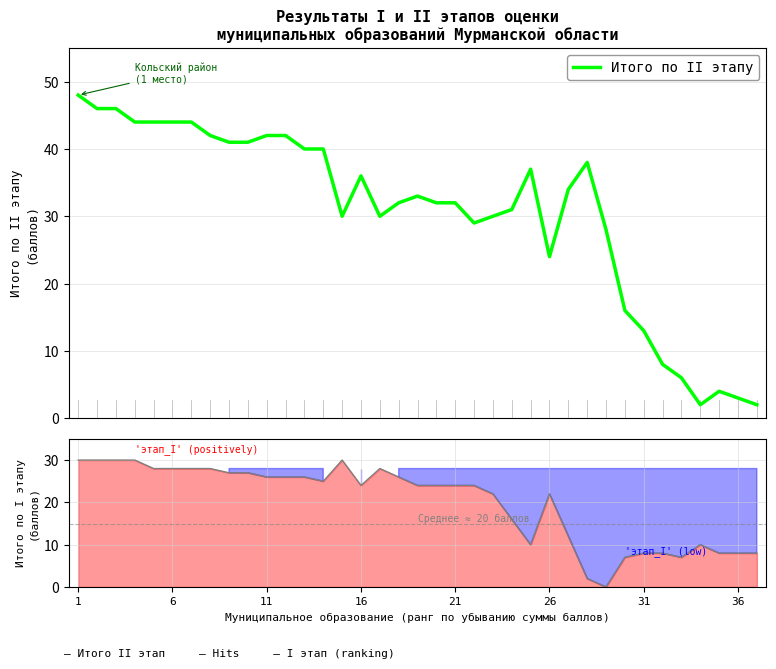

True or false: Итого по II этапу and Итого по I этапу intersect in this chart.

False